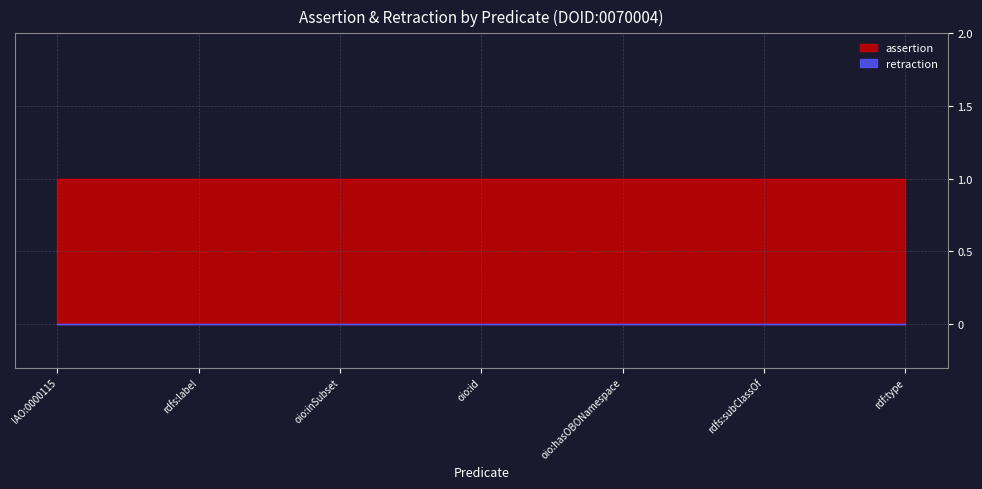

Which series has the largest total across all categories?

assertion